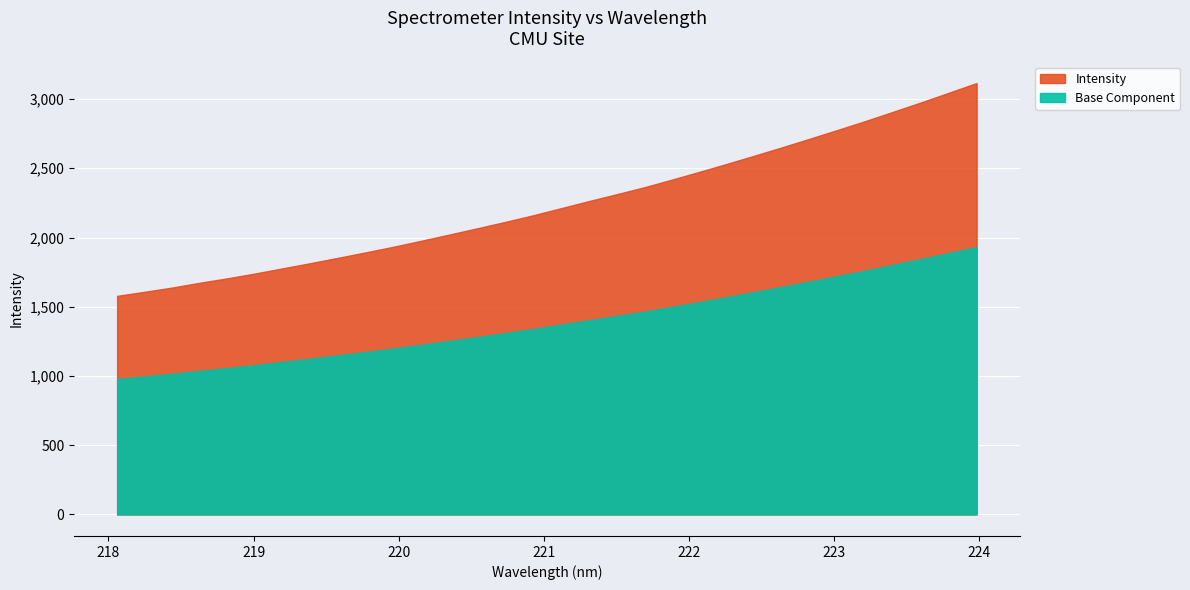

How many lines are shown in the chart?

1